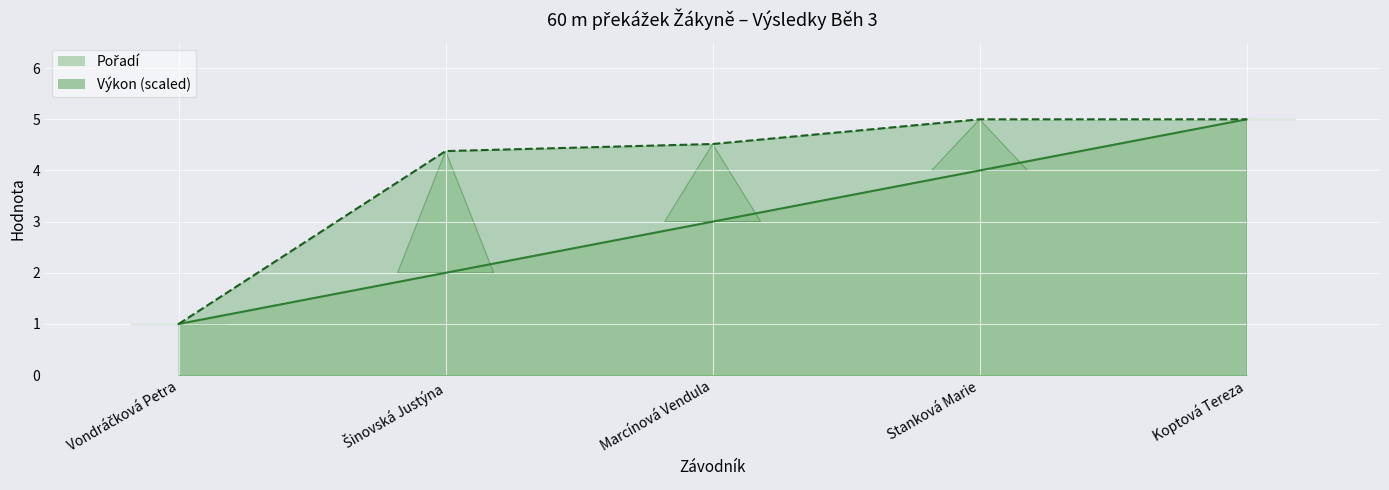

List the series in order of their overall mean, lowest first.

Pořadí, Výkon